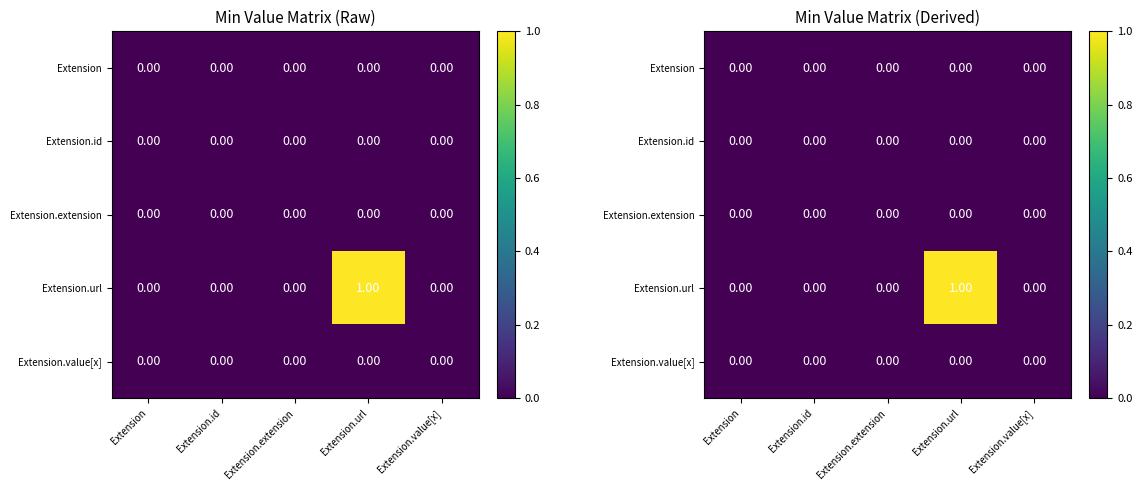

Which category has the lowest value in the Extension.extension series?

Extension